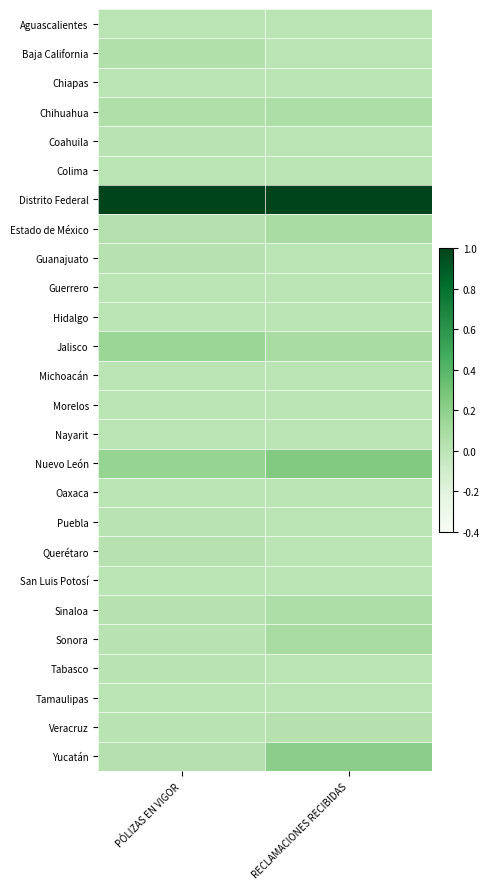

At RECLAMACIONES RECIBIDAS, list the series in order from largest to smallest.

Distrito Federal, Nuevo León, Yucatán, Estado de México, Jalisco, Sonora, Chihuahua, Sinaloa, Veracruz, Aguascalientes, Baja California, Chiapas, Coahuila, Colima, Guanajuato, Guerrero, Hidalgo, Michoacán, Morelos, Nayarit, Oaxaca, Puebla, Querétaro, San Luis Potosí, Tabasco, Tamaulipas